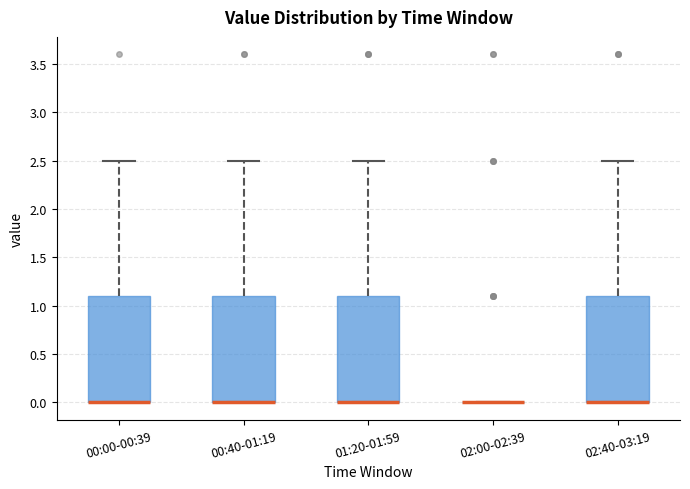

Reading left to right, transcribe this box plot: for each box, give where its median line is, the range the box spans, and where its two whiskers end, as read against the y-axis. The values are not printed on the chart, so give them approximately, as read against the axis.

00:00-00:39: median 0.0 (drawn on the box's lower edge), box 0.0 to 1.1, whiskers 0.0 to 2.5
00:40-01:19: median 0.0 (drawn on the box's lower edge), box 0.0 to 1.1, whiskers 0.0 to 2.5
01:20-01:59: median 0.0 (drawn on the box's lower edge), box 0.0 to 1.1, whiskers 0.0 to 2.5
02:00-02:39: box collapsed to a line at 0.0, whiskers 0.0 to 0.0
02:40-03:19: median 0.0 (drawn on the box's lower edge), box 0.0 to 1.1, whiskers 0.0 to 2.5